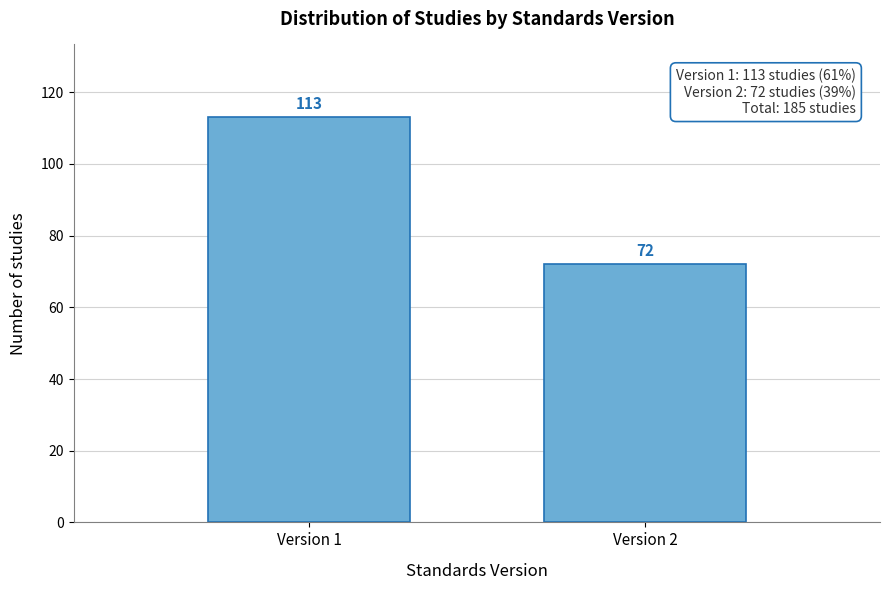

Reading right to left, list all the values displayed in this chart.

72	113